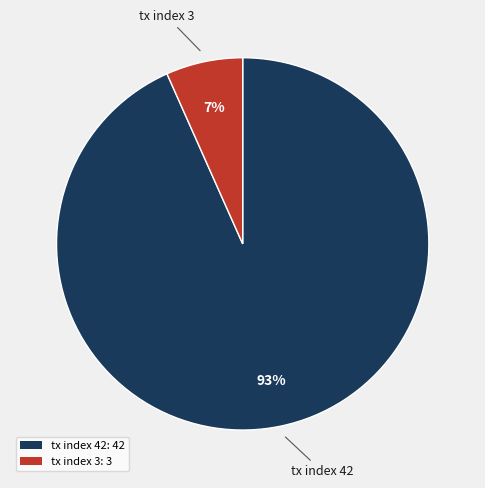

Approximately how many times larger is the value at tx index 3 compared to tx index 42?

0.1